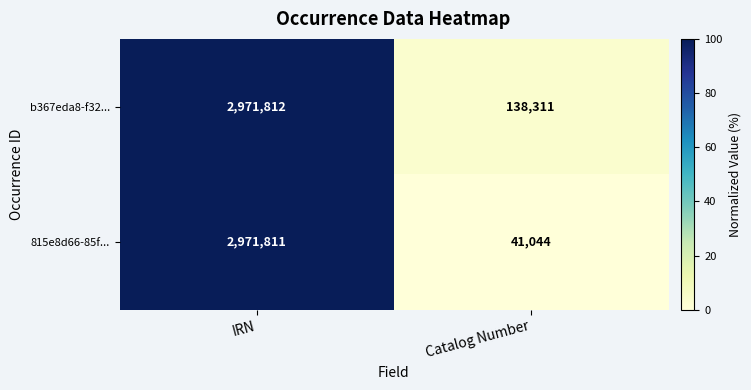

Reading left to right, extract all data points from this chart.

b367eda8-f32...: 2971812	138311
815e8d66-85f...: 2971811	41044